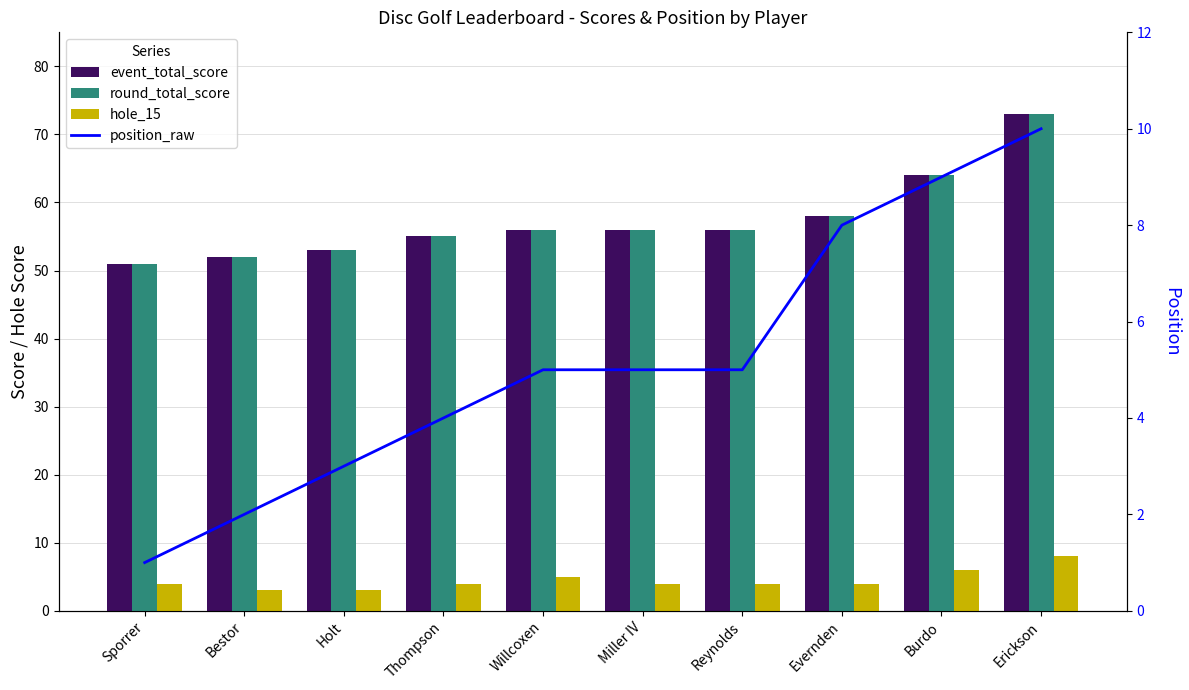

What is the label of the 2nd bar from the left?

Bestor